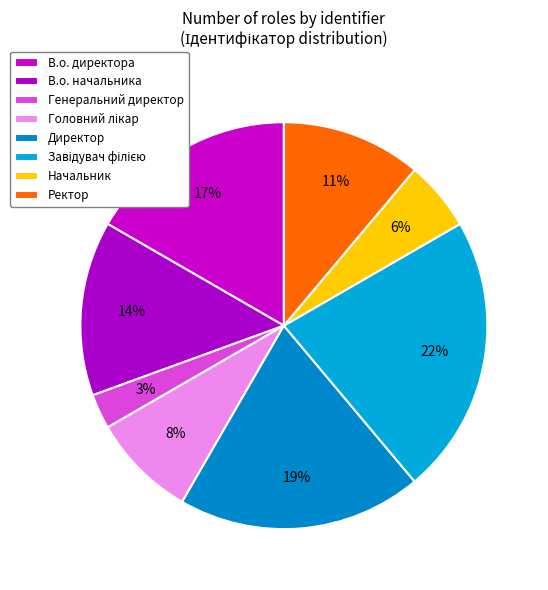

To the nearest percent, what portion does Завідувач філією represent?

22%